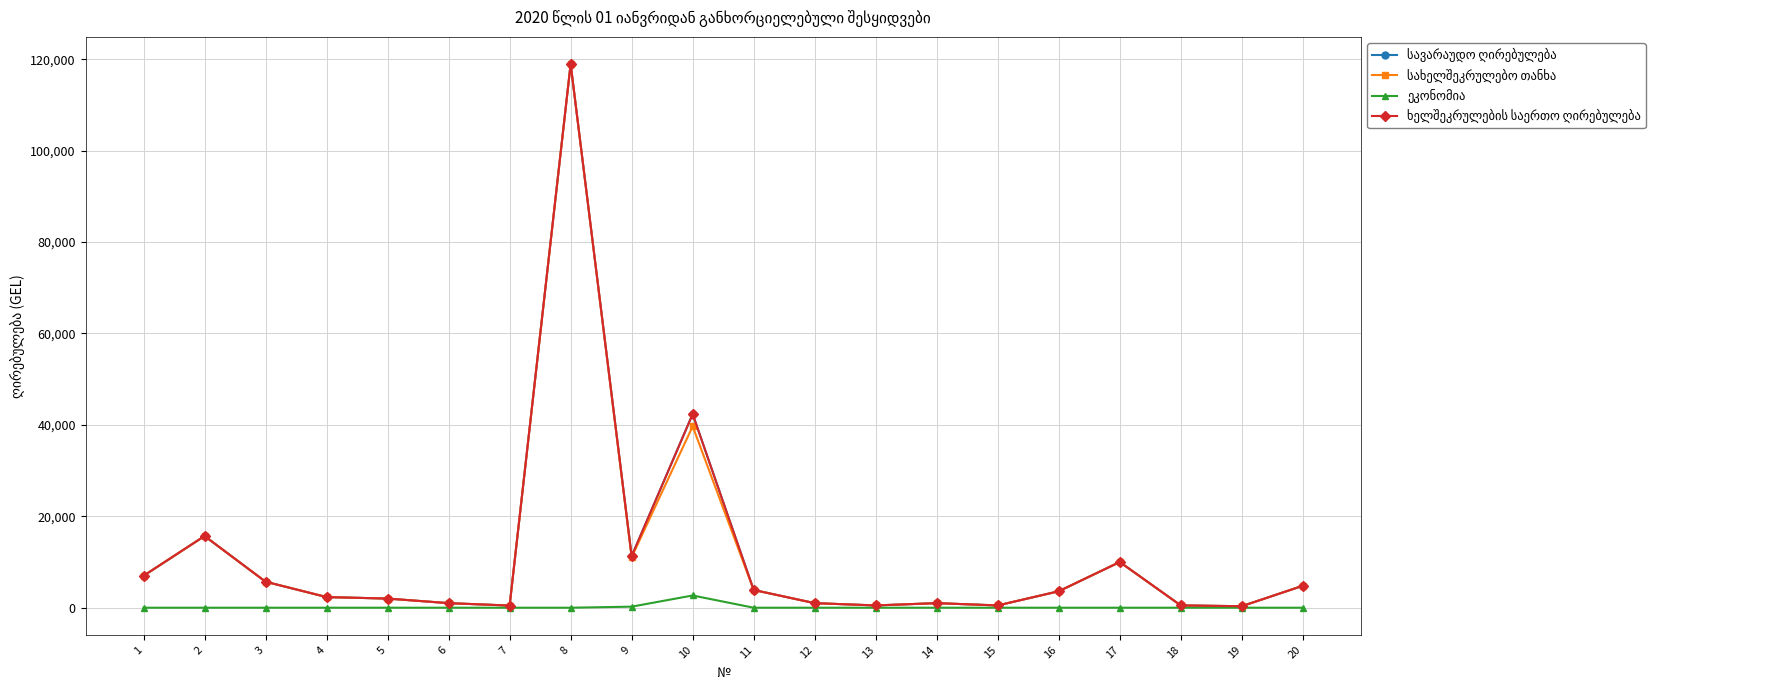

At 1, list the series in order from smallest to largest.

ეკონომია, სავარაუდო ღირებულება, სახელშეკრულებო თანხა, ხელშეკრულების საერთო ღირებულება